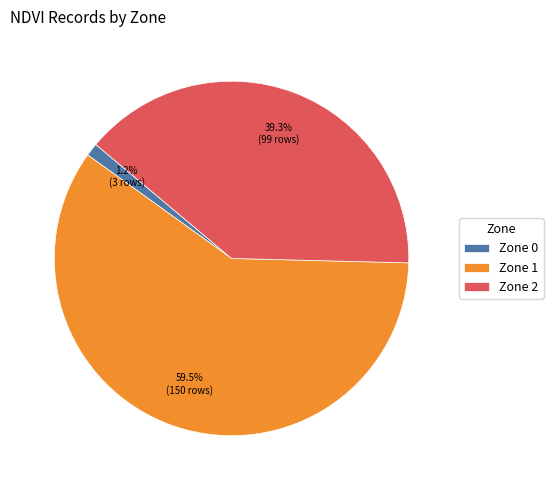

Between Zone 2 and Zone 0, which is larger?

Zone 2